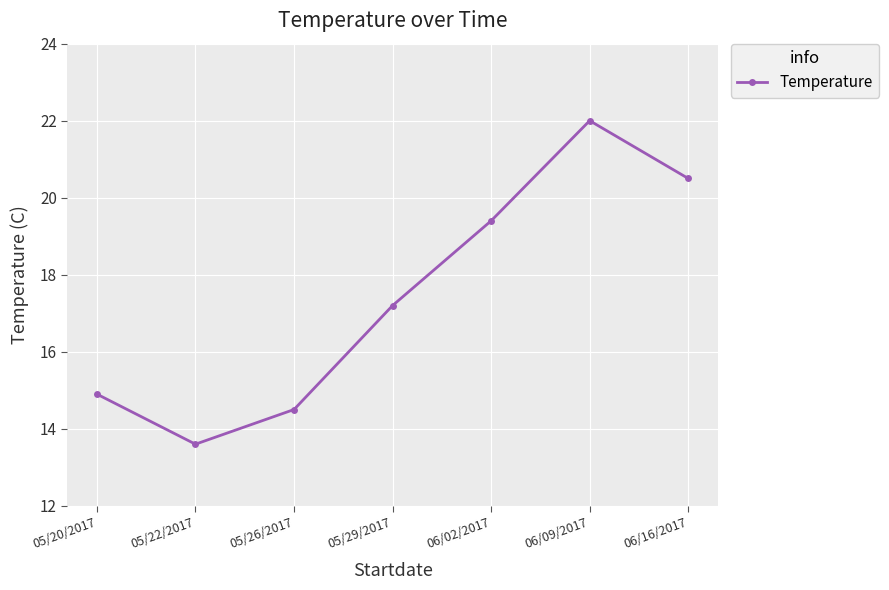

What is the average value?

17.4